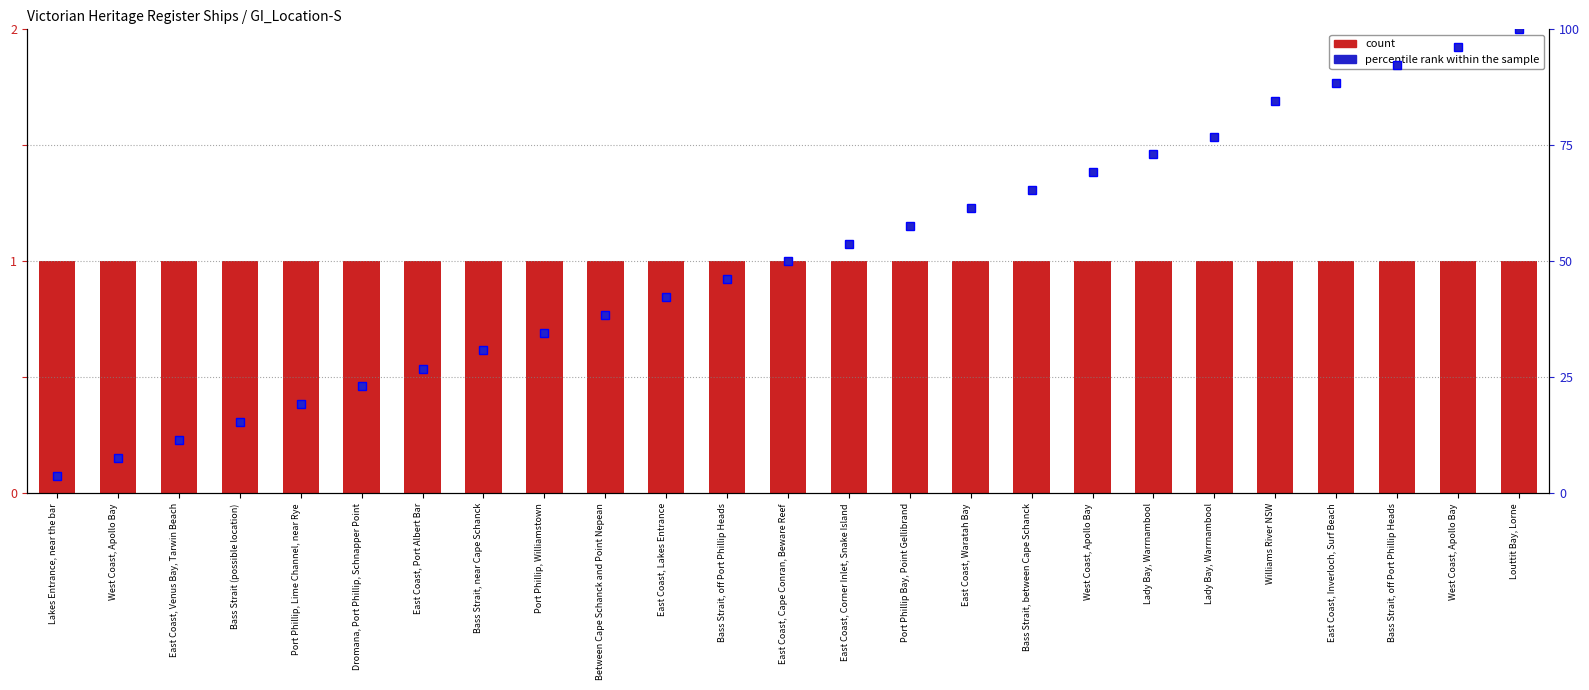

Count the number of data series in this chart.

2